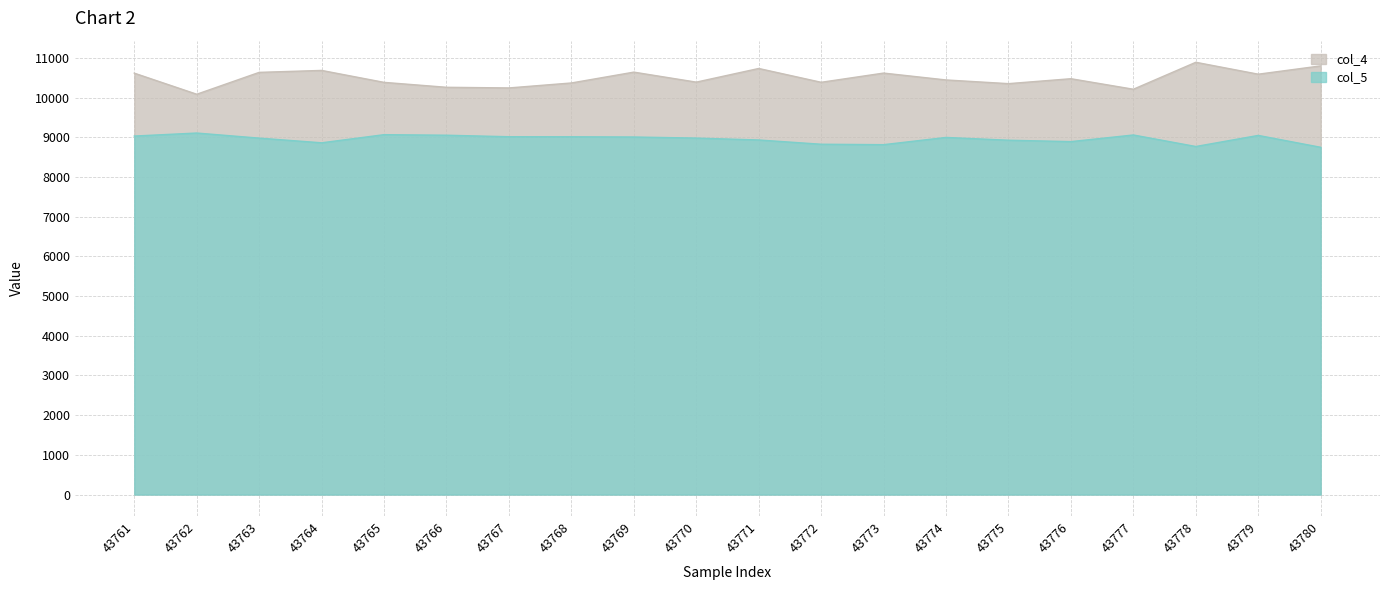

What is the minimum value shown in the chart?

8747